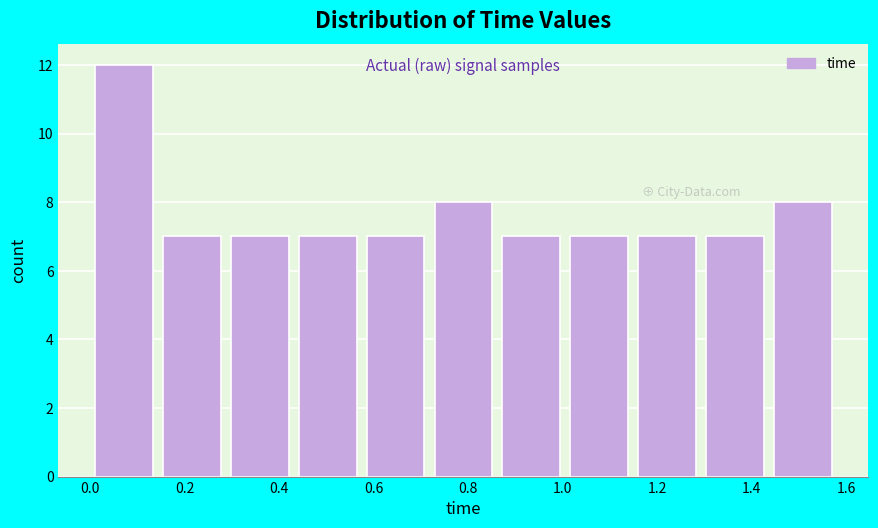

Reading left to right, list every bar in this chart as the range it spans on the x-axis followed by its height. Neither the bar edges nor the heights are printed on the chart, so give them approximately, as read against the axes.

0.00 to 0.14: 12
0.14 to 0.28: 7
0.28 to 0.44: 7
0.44 to 0.58: 7
0.58 to 0.72: 7
0.72 to 0.86: 8
0.86 to 1.00: 7
1.00 to 1.14: 7
1.14 to 1.30: 7
1.30 to 1.44: 7
1.44 to 1.58: 8